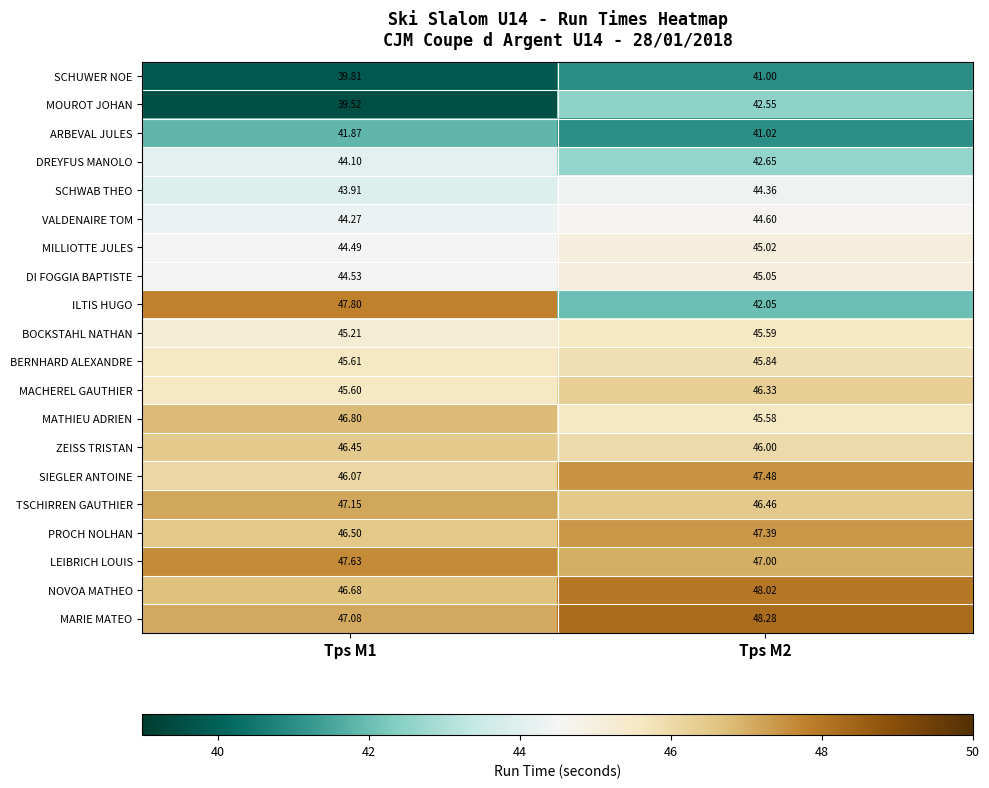

What is the difference between the highest and lowest values at Tps M1?

8.3